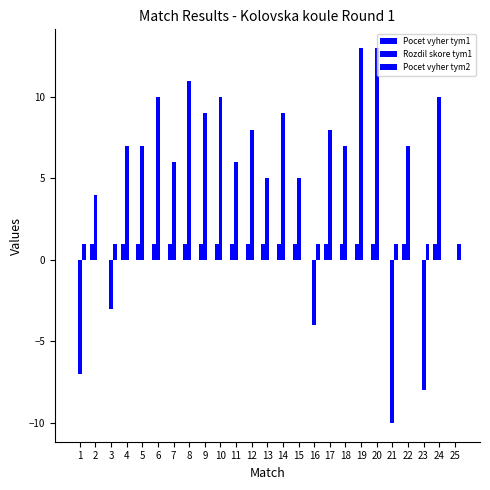

How many series are shown in this chart?

3